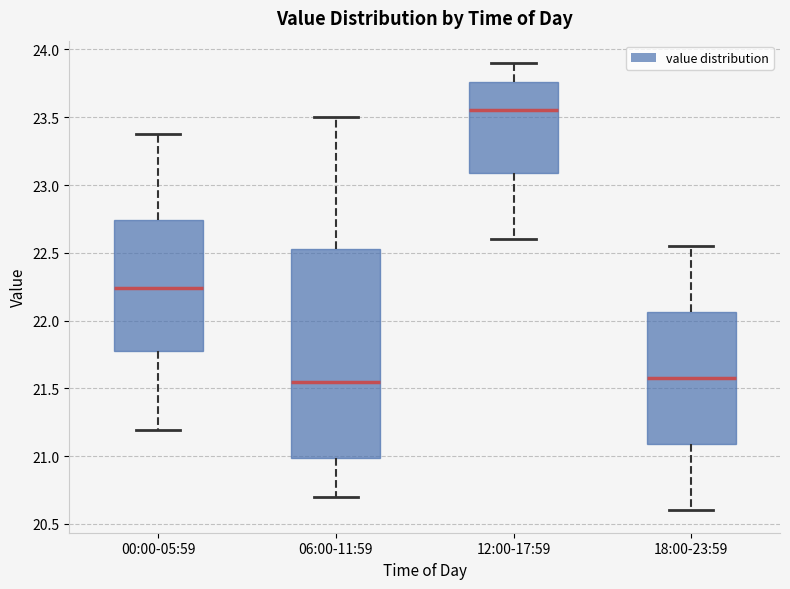

Which box is the tallest, from its lower edge to its upper edge?

06:00-11:59